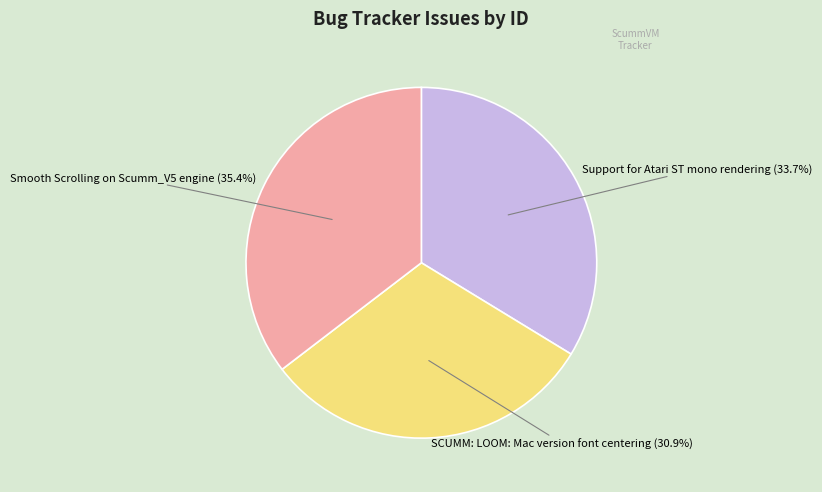

Do Smooth Scrolling on Scumm_V5 engine and Support for Atari ST mono rendering together represent more than half of the pie?

Yes